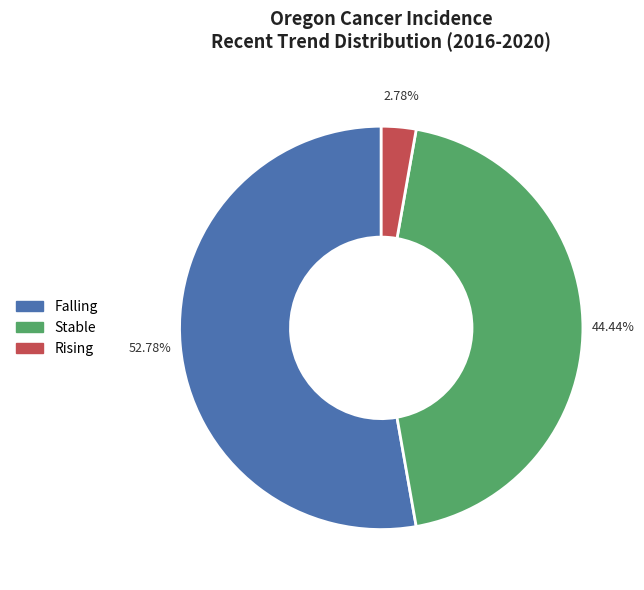

How many slices are in this pie chart?

3